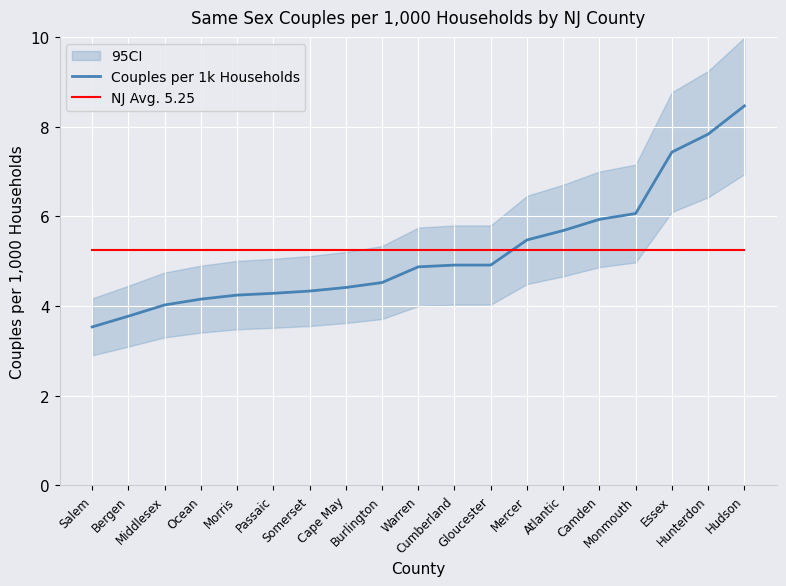

Is the value of NJ Avg. 5.25 at Somerset greater than the value of Couples per 1k Households at Monmouth?

No